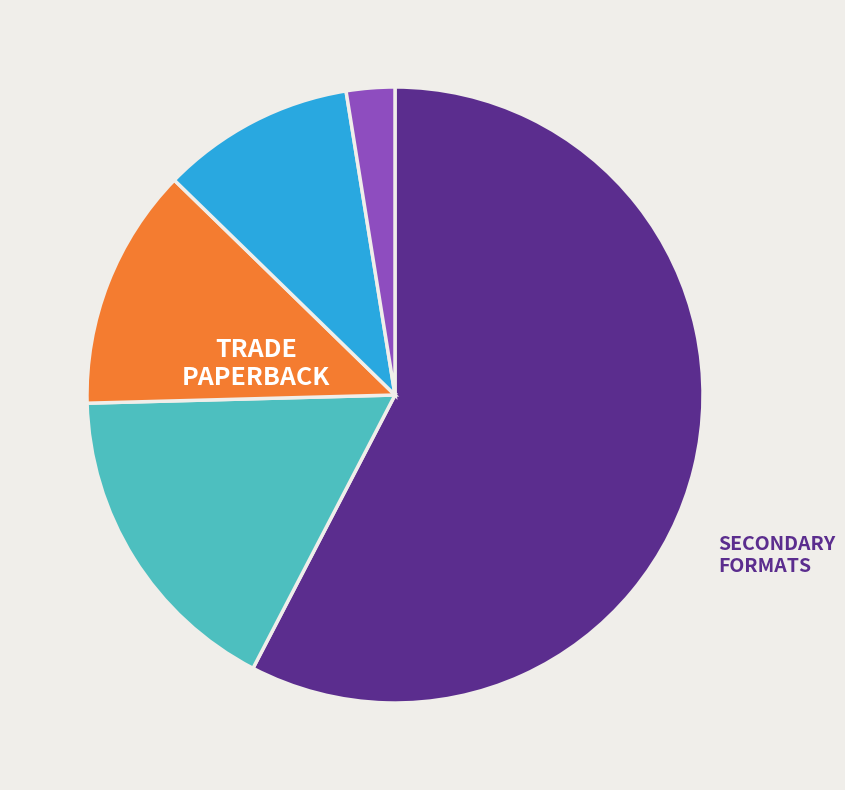

Is there a majority slice in this chart?

Yes